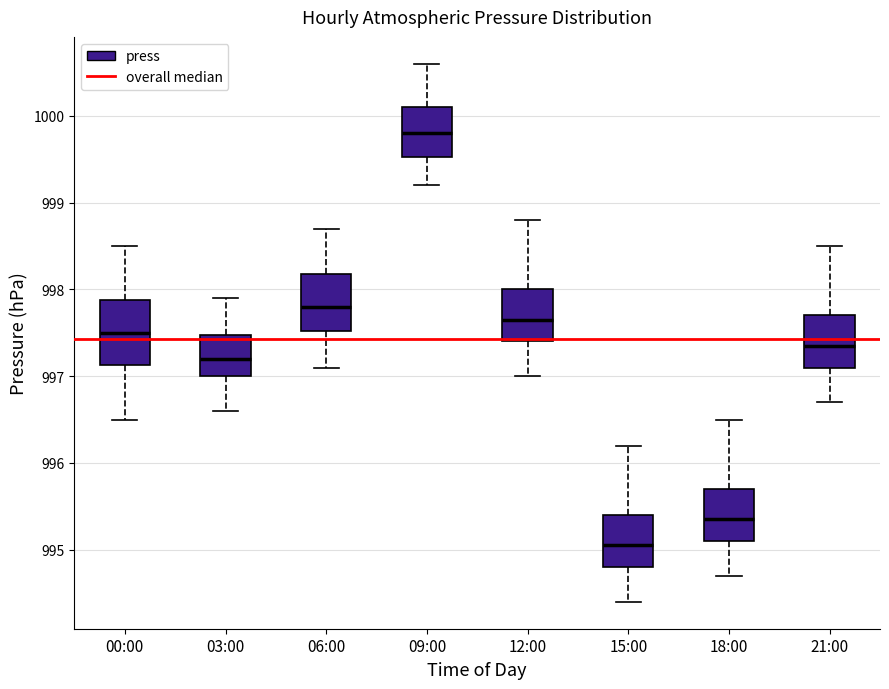

Reading left to right, transcribe this box plot: for each box, give where its median line is, the range the box spans, and where its two whiskers end, as read against the y-axis. The values are not printed on the chart, so give them approximately, as read against the axis.

00:00: median 997.5, box 997.1 to 997.9, whiskers 996.5 to 998.5
03:00: median 997.2, box 997.0 to 997.5, whiskers 996.6 to 997.9
06:00: median 997.8, box 997.5 to 998.2, whiskers 997.1 to 998.7
09:00: median 999.8, box 999.5 to 1000.1, whiskers 999.2 to 1000.6
12:00: median 997.7, box 997.4 to 998.0, whiskers 997.0 to 998.8
15:00: median 995.1, box 994.8 to 995.4, whiskers 994.4 to 996.2
18:00: median 995.4, box 995.1 to 995.7, whiskers 994.7 to 996.5
21:00: median 997.4, box 997.1 to 997.7, whiskers 996.7 to 998.5